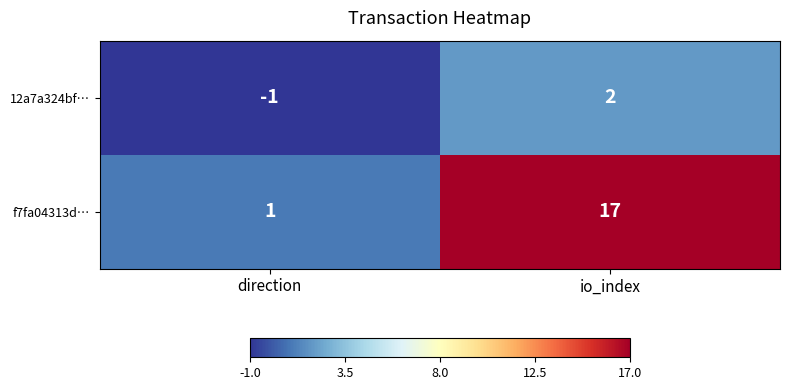

At which label is 12a7a324bf… closest to 0?

direction